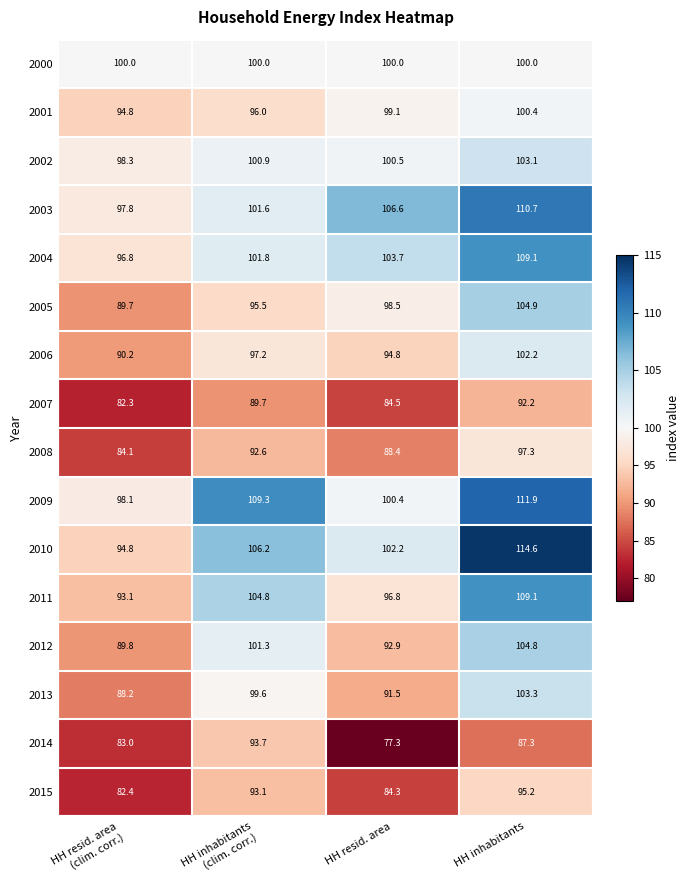

At HH inhabitants
(clim. corr.), list the series in order from largest to smallest.

2009, 2010, 2011, 2004, 2003, 2012, 2002, 2000, 2013, 2006, 2001, 2005, 2014, 2015, 2008, 2007